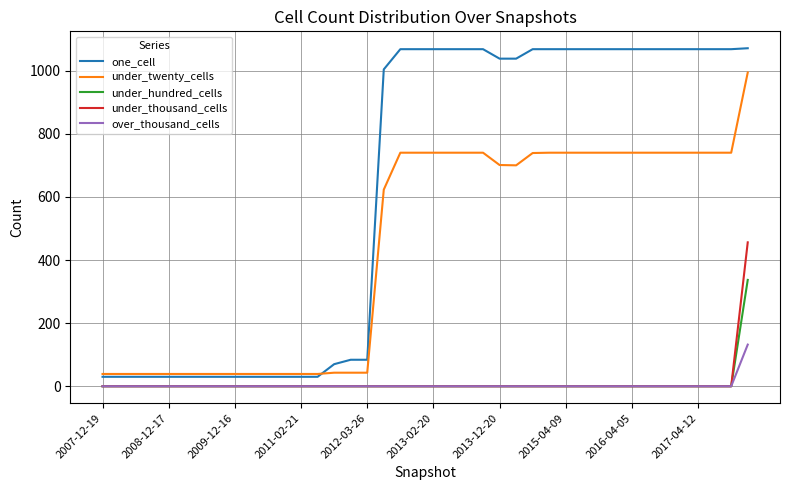

List the series in order of their peak value, highest first.

one_cell, under_twenty_cells, under_thousand_cells, under_hundred_cells, over_thousand_cells